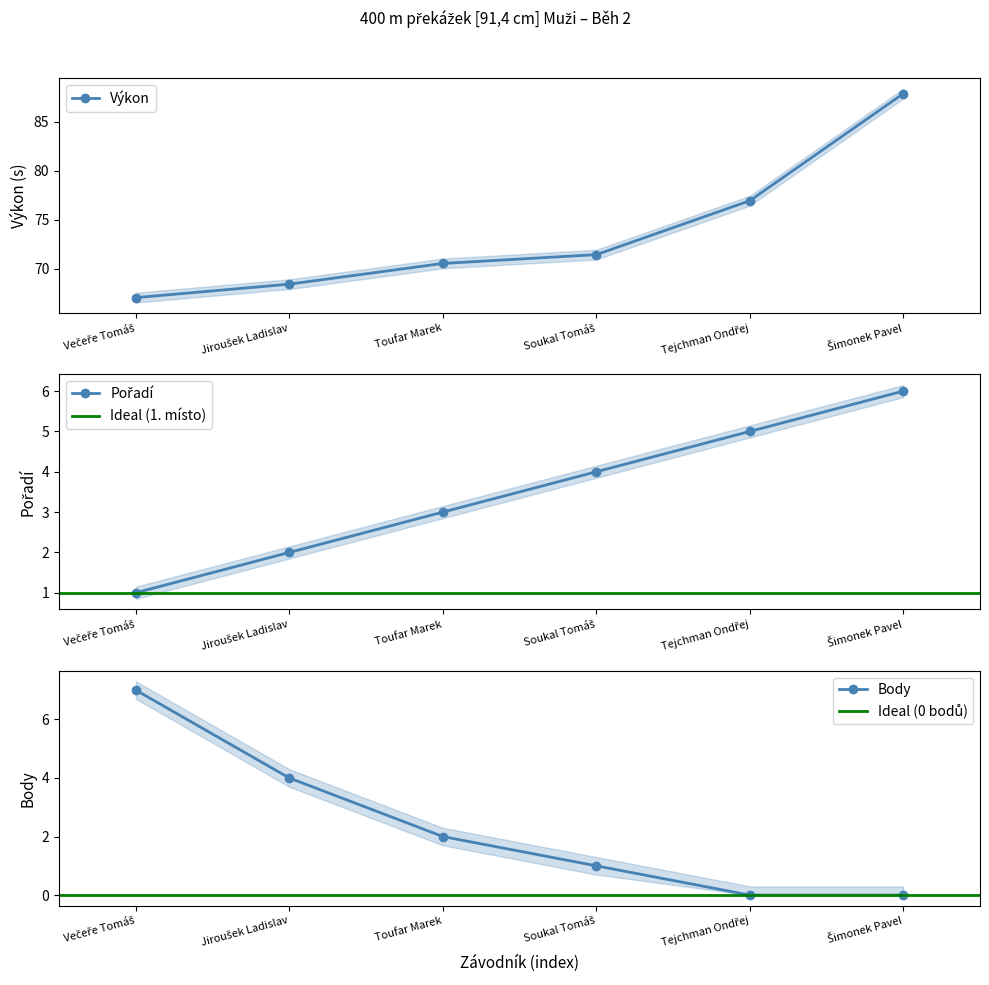

Is the value of Body at Šimonek Pavel greater than the value of Pořadí at Večeře Tomáš?

No